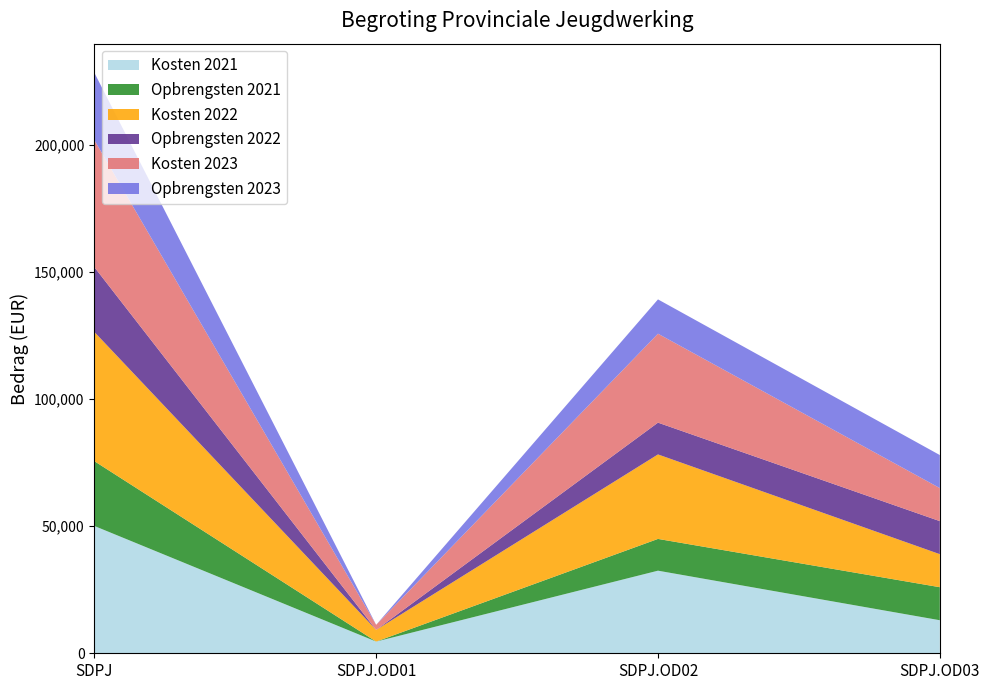

Reading left to right, list all the values displayed in this chart.

Kosten 2021: SDPJ=50100	SDPJ.OD01=4600	SDPJ.OD02=32500	SDPJ.OD03=13000
Opbrengsten 2021: SDPJ=25500	SDPJ.OD01=0	SDPJ.OD02=12500	SDPJ.OD03=13000
Kosten 2022: SDPJ=50850	SDPJ.OD01=4600	SDPJ.OD02=33250	SDPJ.OD03=13000
Opbrengsten 2022: SDPJ=25500	SDPJ.OD01=0	SDPJ.OD02=12500	SDPJ.OD03=13000
Kosten 2023: SDPJ=50000	SDPJ.OD01=2000	SDPJ.OD02=35000	SDPJ.OD03=13000
Opbrengsten 2023: SDPJ=26500	SDPJ.OD01=0	SDPJ.OD02=13500	SDPJ.OD03=13000